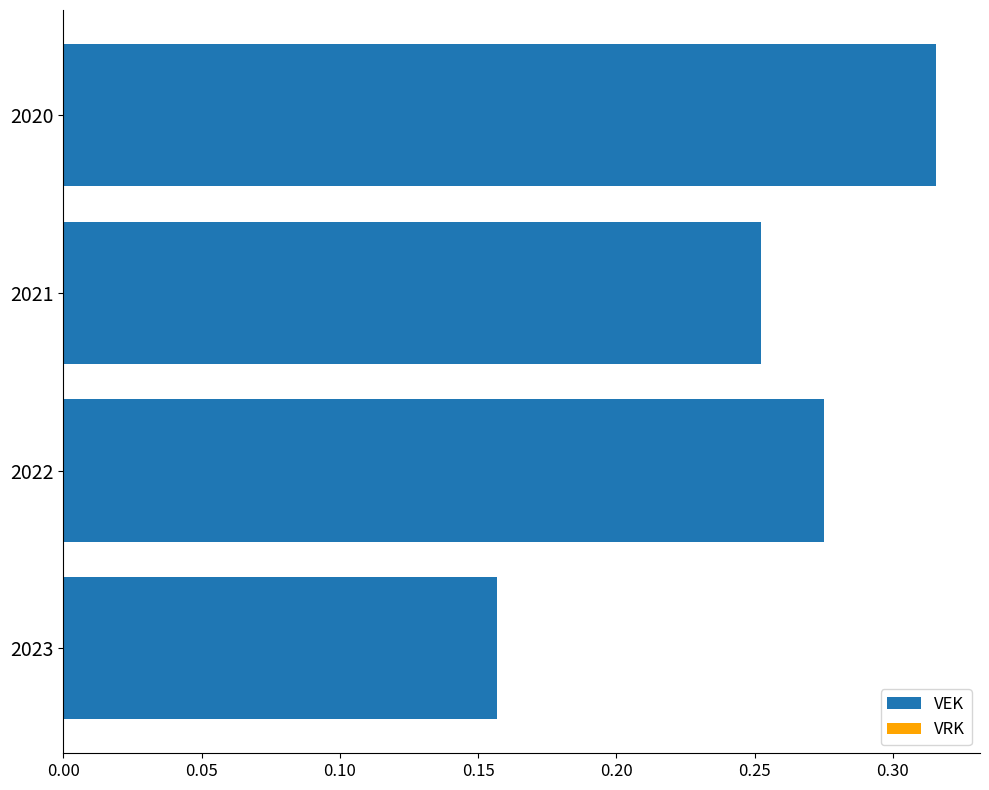

What is the change in value from 2023 to 2022?

+0.1